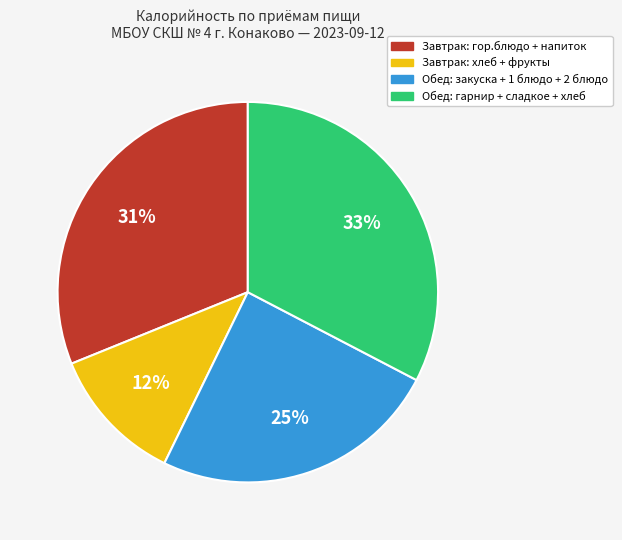

True or false: Обед: гарнир + сладкое + хлеб accounts for 33% of the total.

True